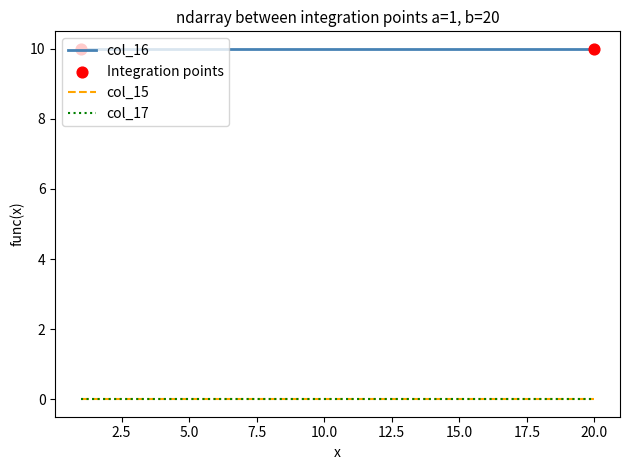

Which series has the widest spread of Y values?

col_17